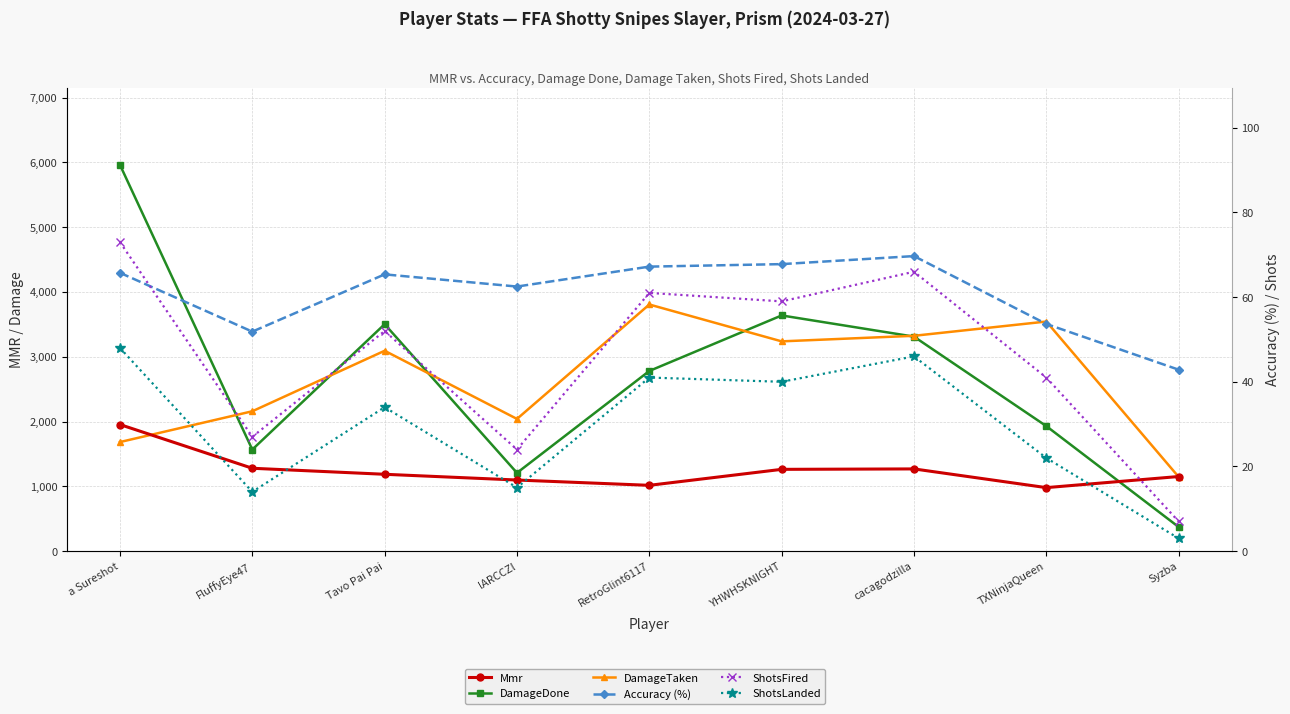

Rank the series by their maximum value, from lowest to highest.

ShotsLanded, Accuracy (%), ShotsFired, Mmr, DamageTaken, DamageDone